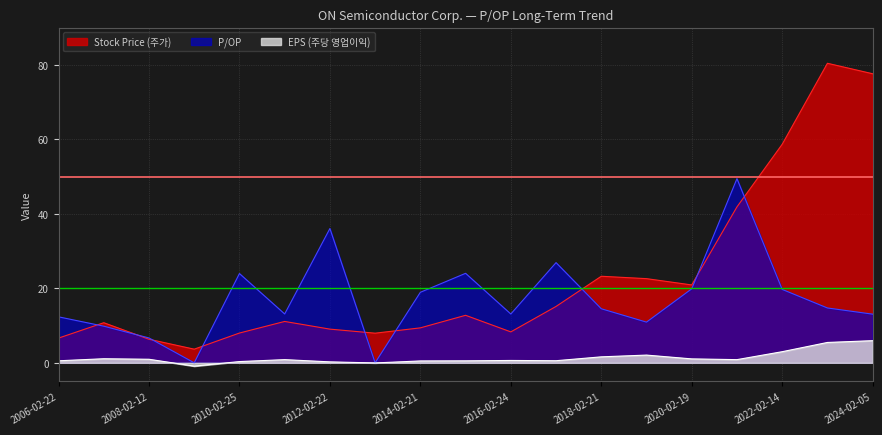

How many values in the Stock Price (주가) series exceed 11?

10